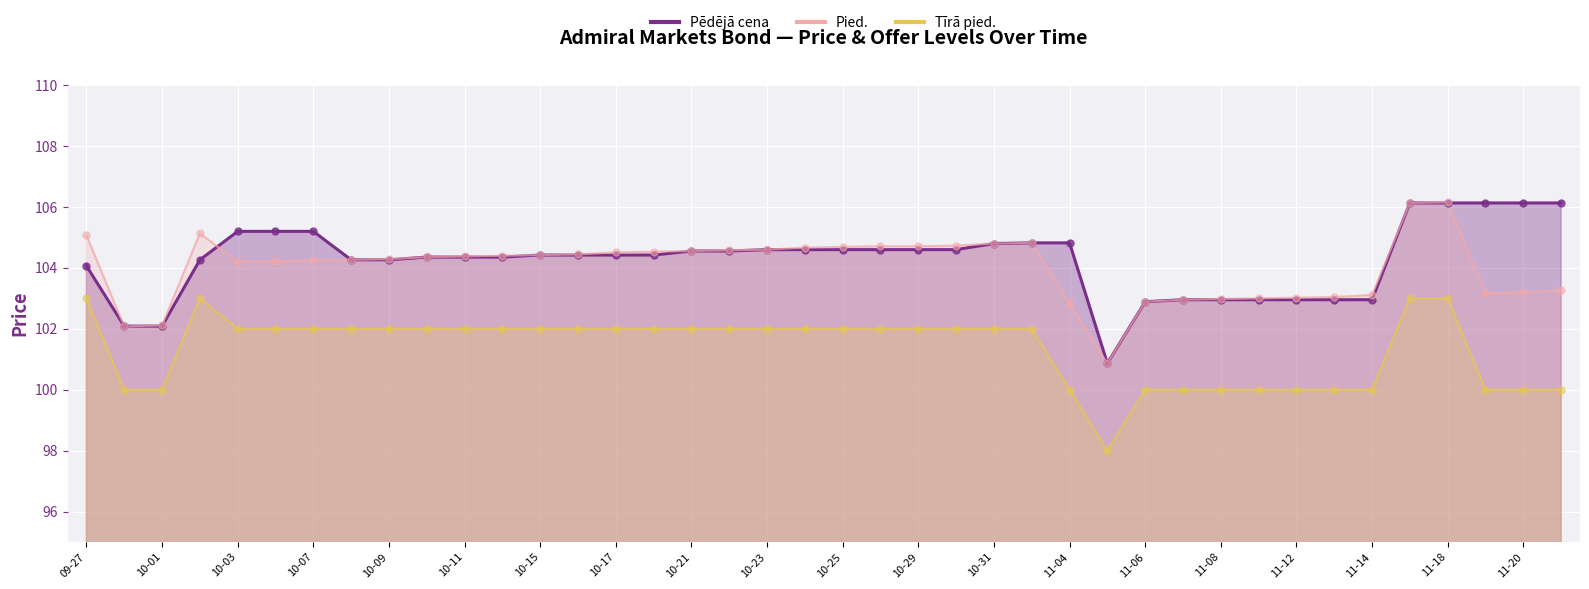

Which series contains the lowest Y value?

Tīrā pied.